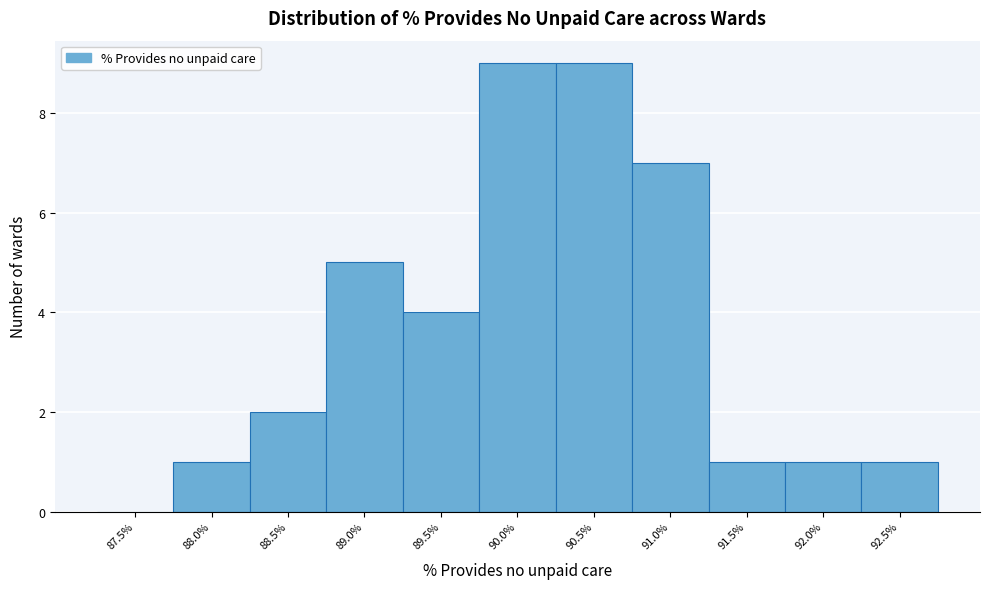

Reading left to right, what are all the values shown in this chart?

87.5%=0	88.0%=1	88.5%=2	89.0%=5	89.5%=4	90.0%=9	90.5%=9	91.0%=7	91.5%=1	92.0%=1	92.5%=1